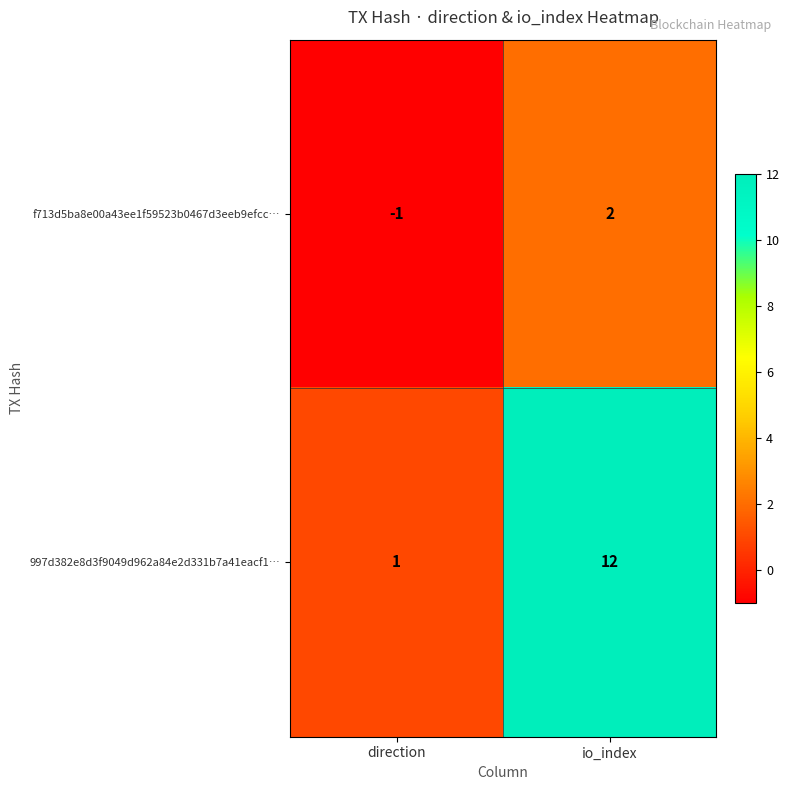

The value of f713d5ba8e00a43ee1f59523b0467d3eeb9efcc… at io_index is 2. True or false?

True